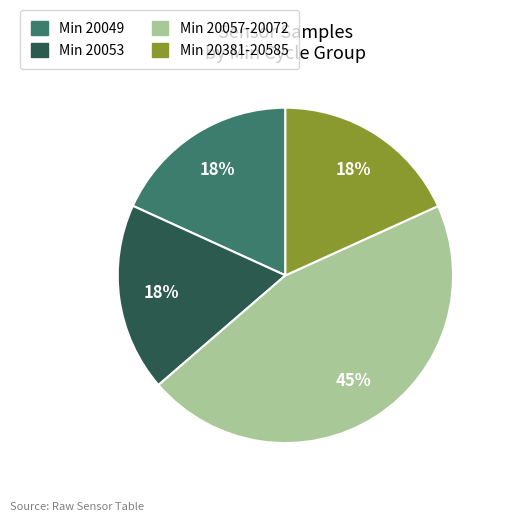

How many slices are in this pie chart?

4